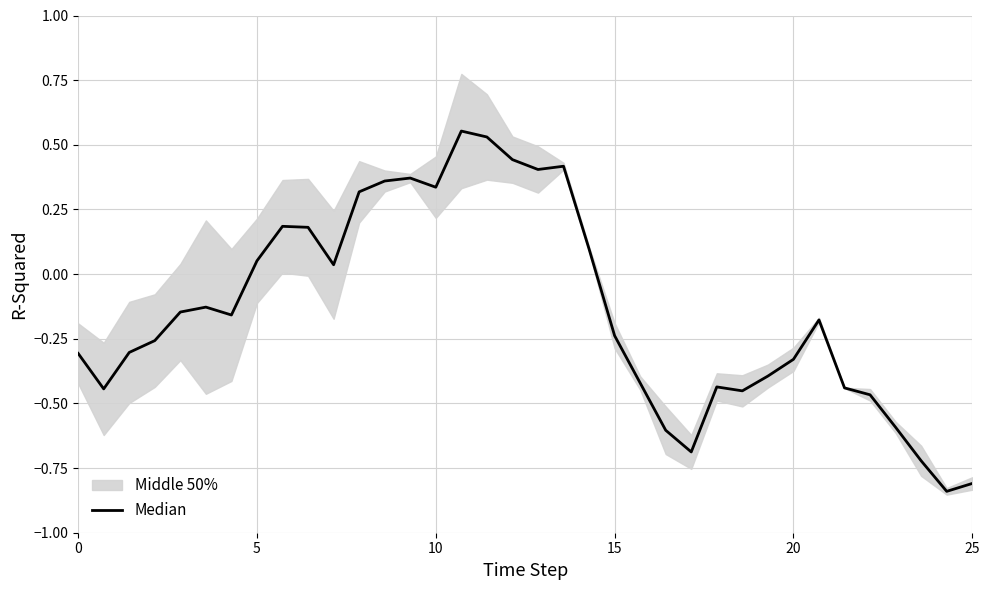

What is the minimum value shown in the chart?

-0.8